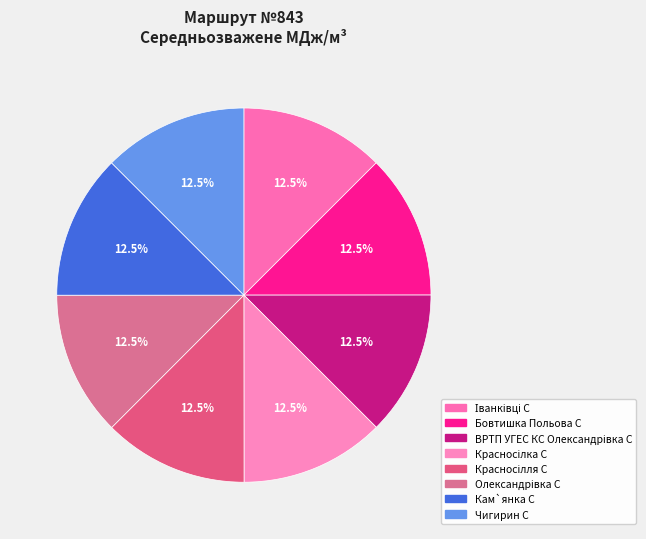

Does Чигирин С account for over 50% of the chart?

No